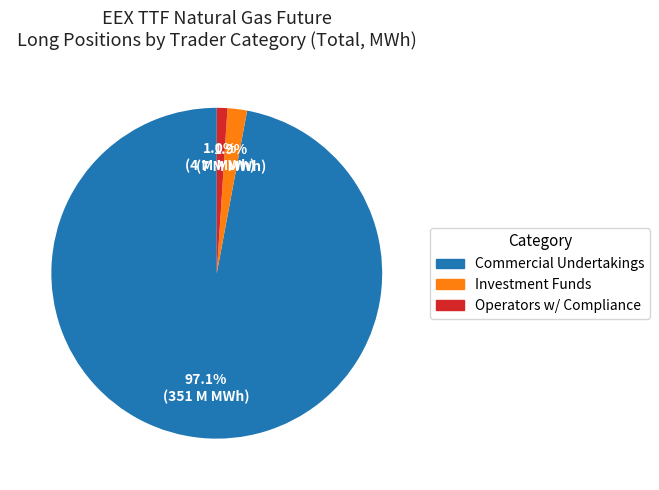

Is there any slice that represents more than half of the pie?

Yes